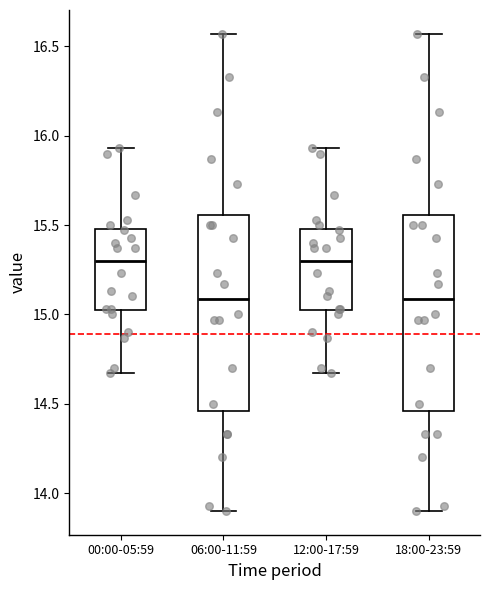

Where is the upper edge of the box for 06:00-11:59 on the y-axis? The values are not printed on the chart, so give them approximately, as read against the axis.

15.55